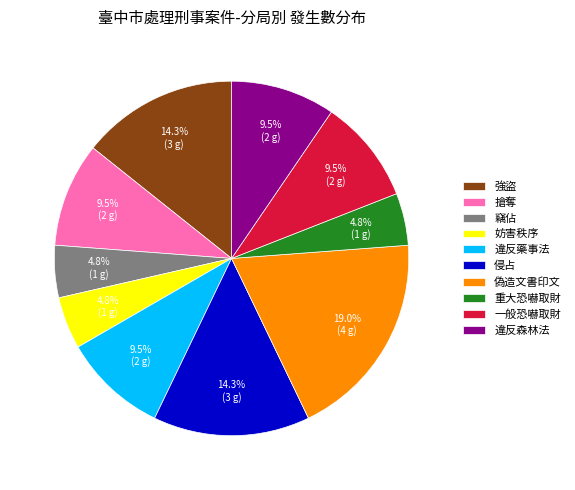

True or false: 違反藥事法 accounts for 1% of the total.

False